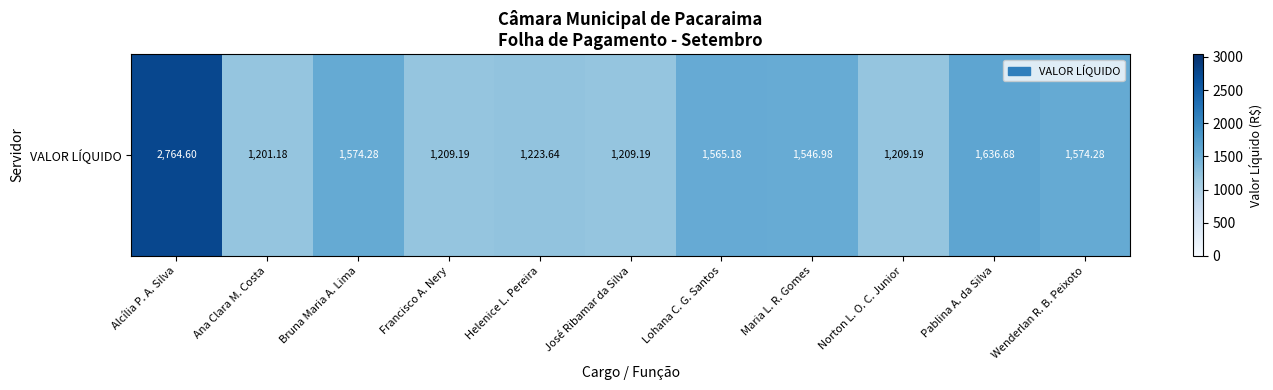

What is the maximum value shown in the chart?

2764.6